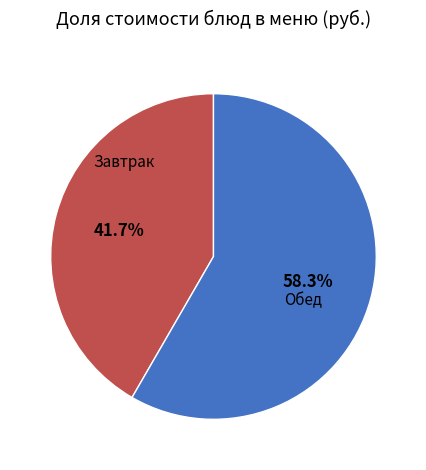

Is there a majority slice in this chart?

Yes